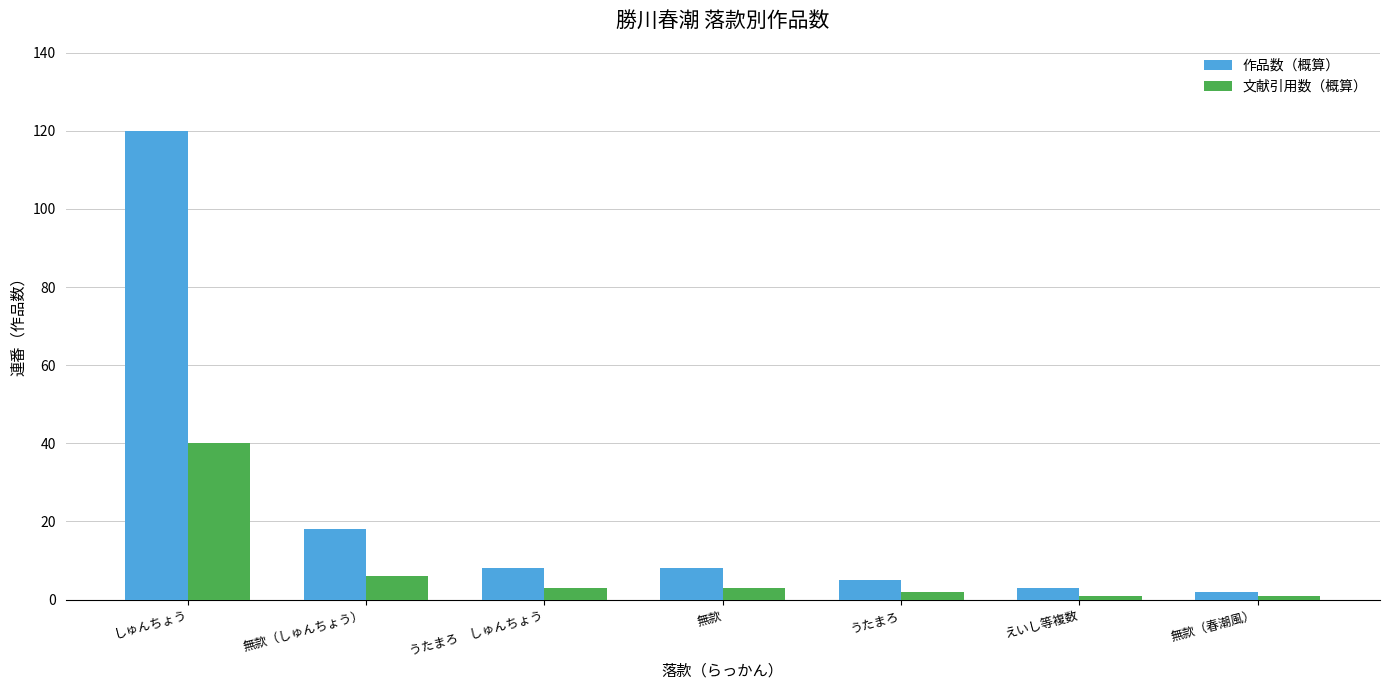

What is the greatest value displayed?

120